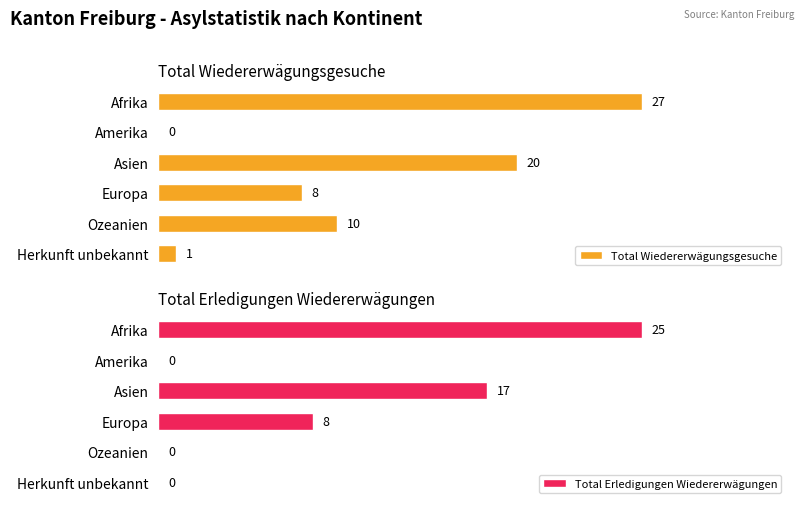

At which label does Total Wiedererwägungsgesuche reach its peak?

Afrika